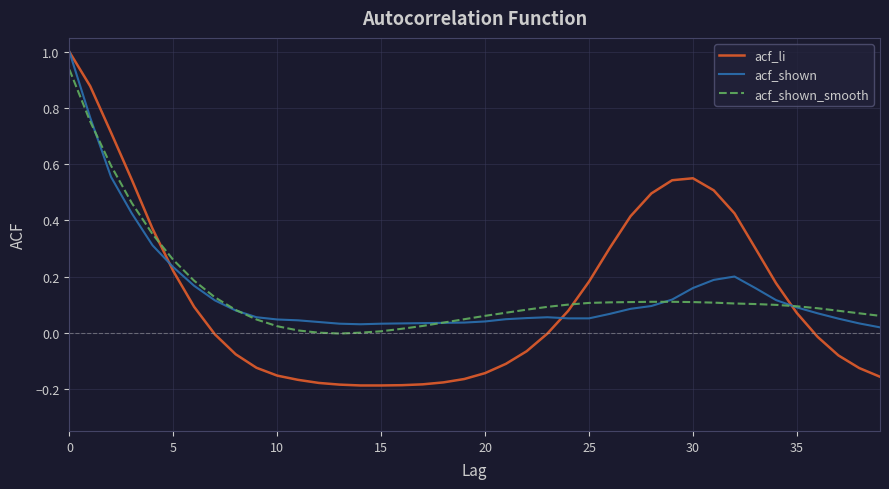

What is the highest value of the acf_li series?

1.0